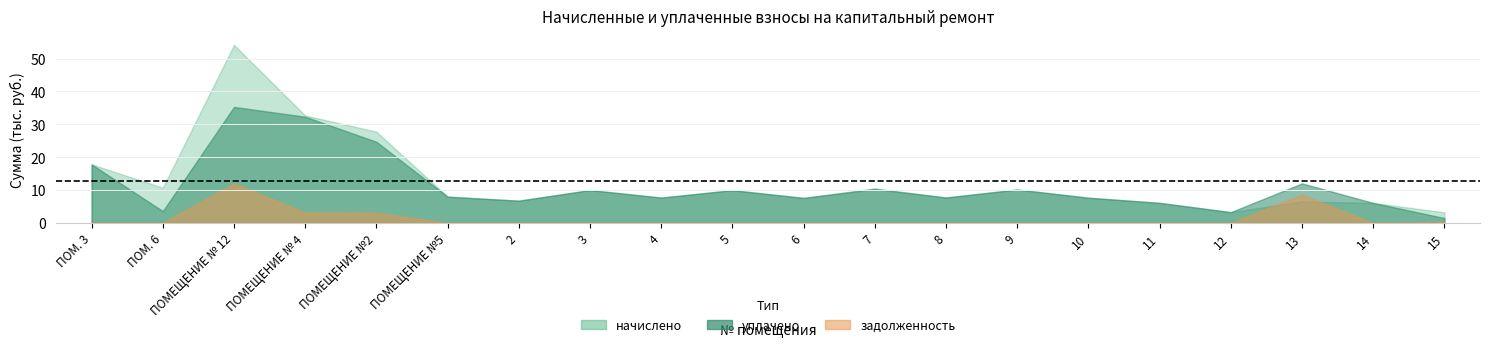

Which series changed the most between 10 and 11?

начислено